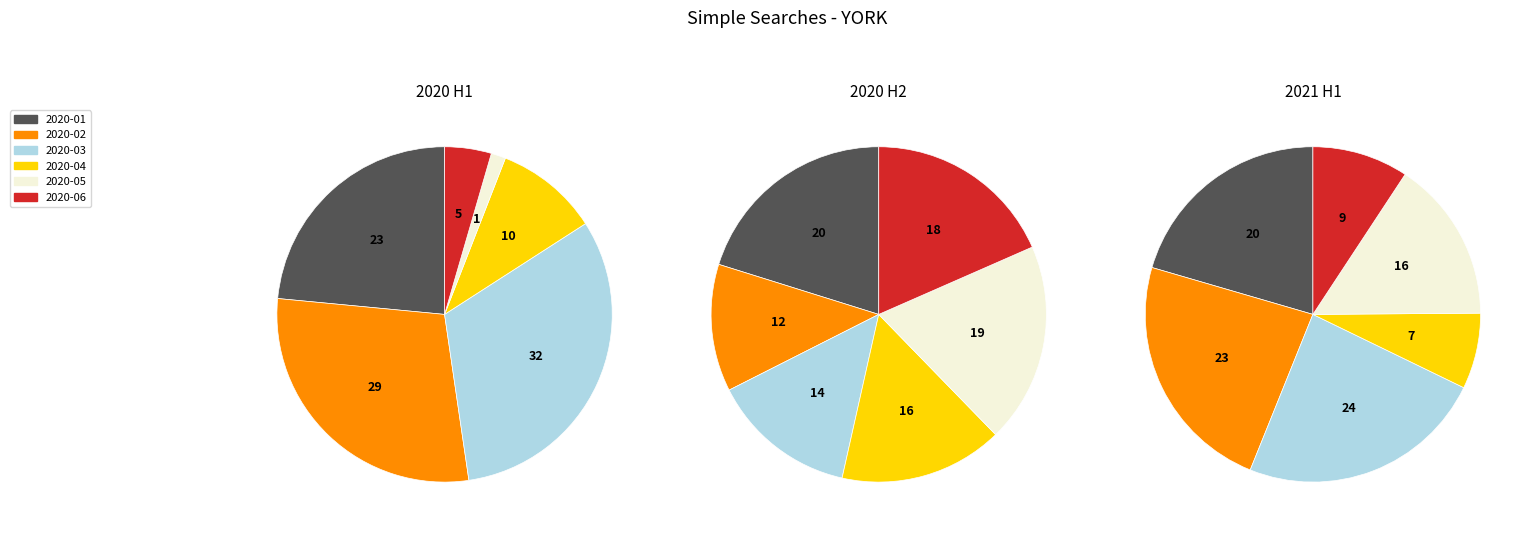

Count the number of slices in the pie.

18